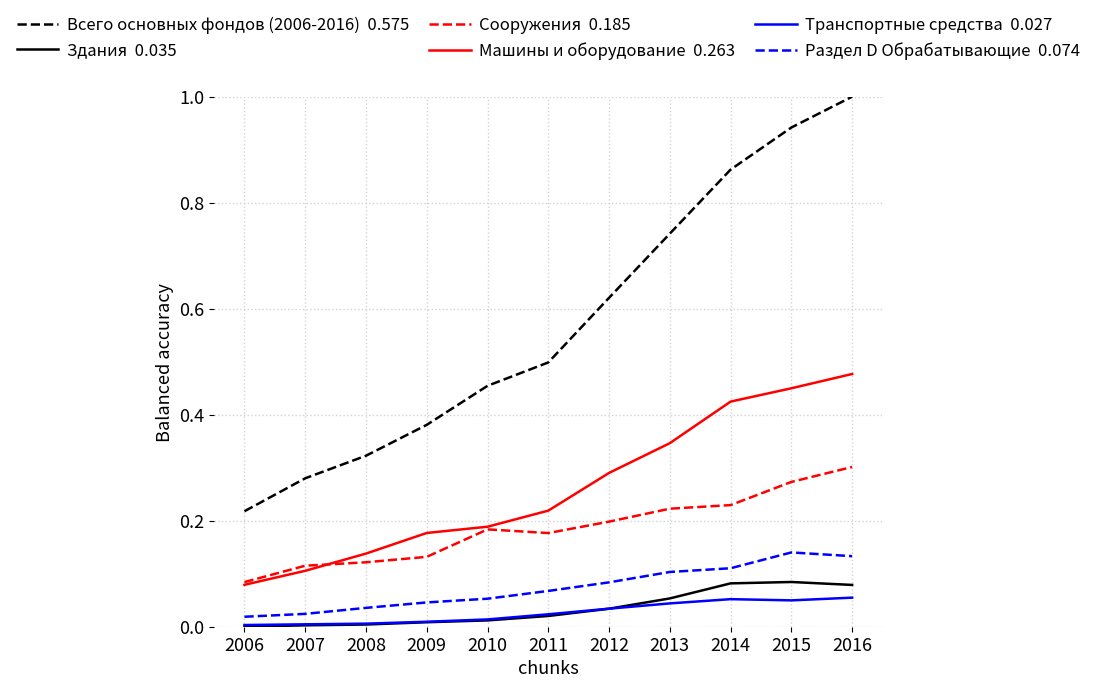

What is the greatest value displayed?

1.0